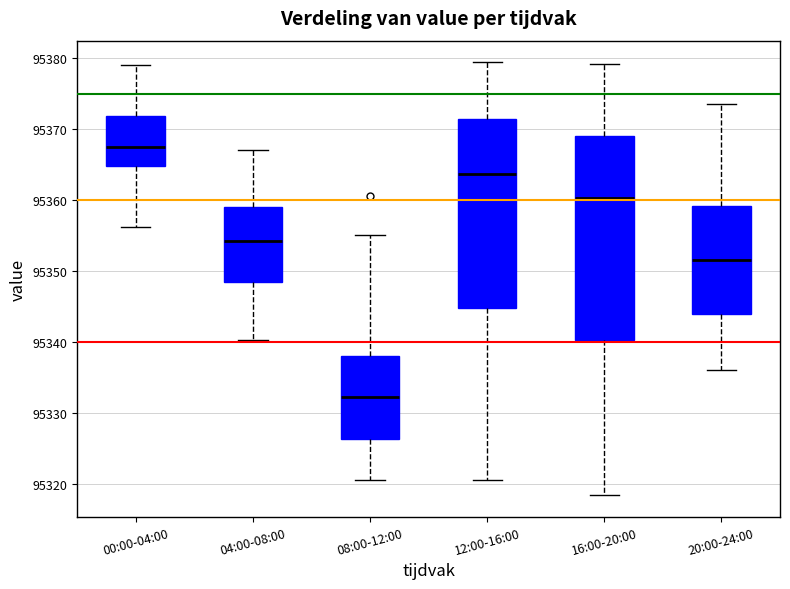

Where does the median line of the box for 08:00-12:00 sit on the y-axis? The values are not printed on the chart, so give them approximately, as read against the axis.

95332